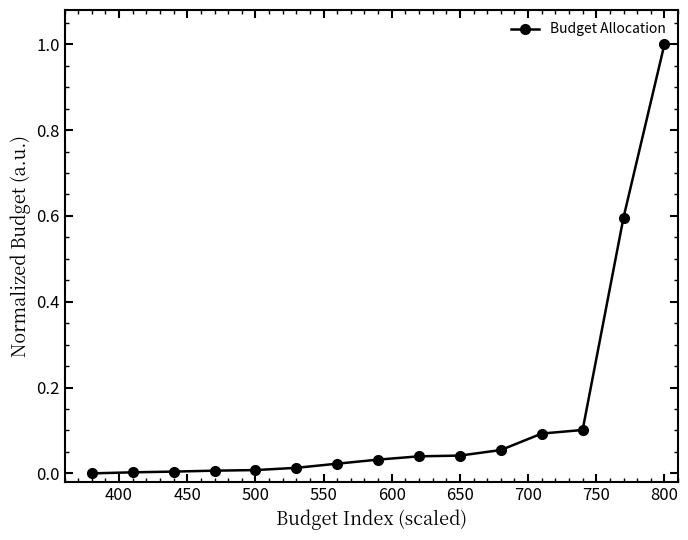

What is the maximum value shown in the chart?

1.0